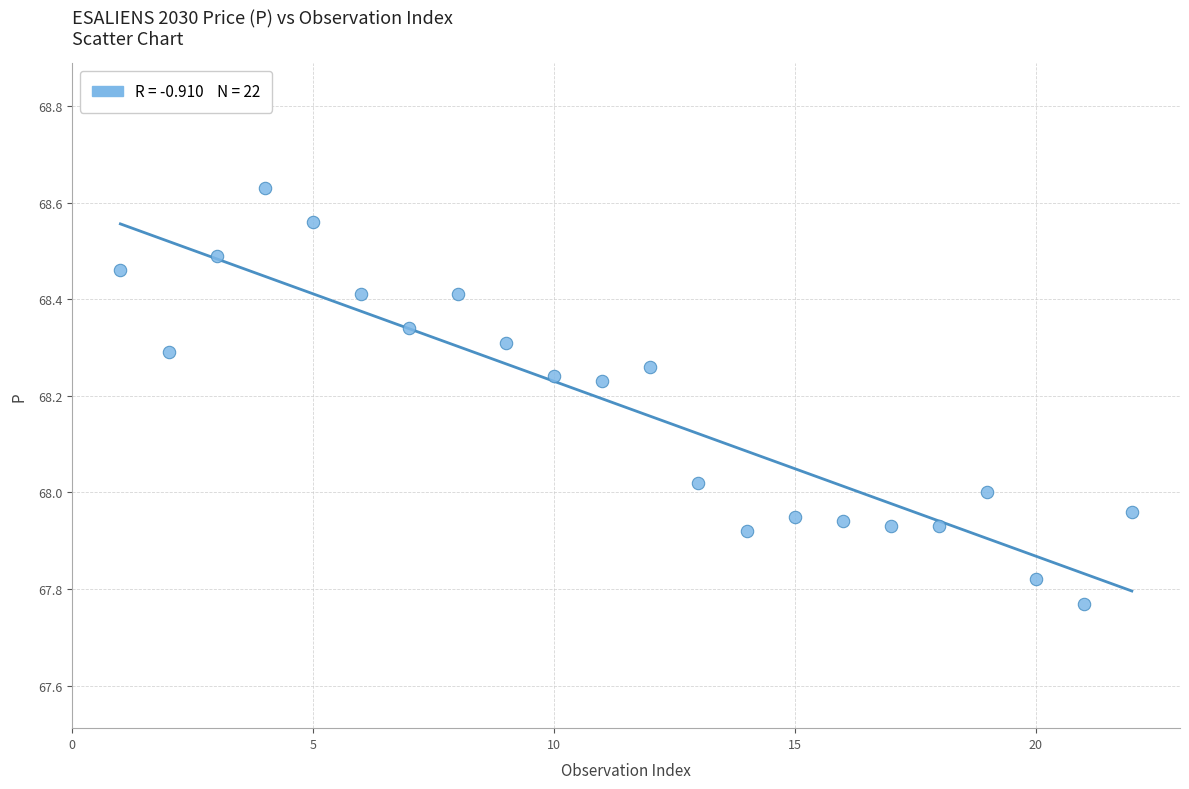

What is the range of X values (max minus min)?

21.0